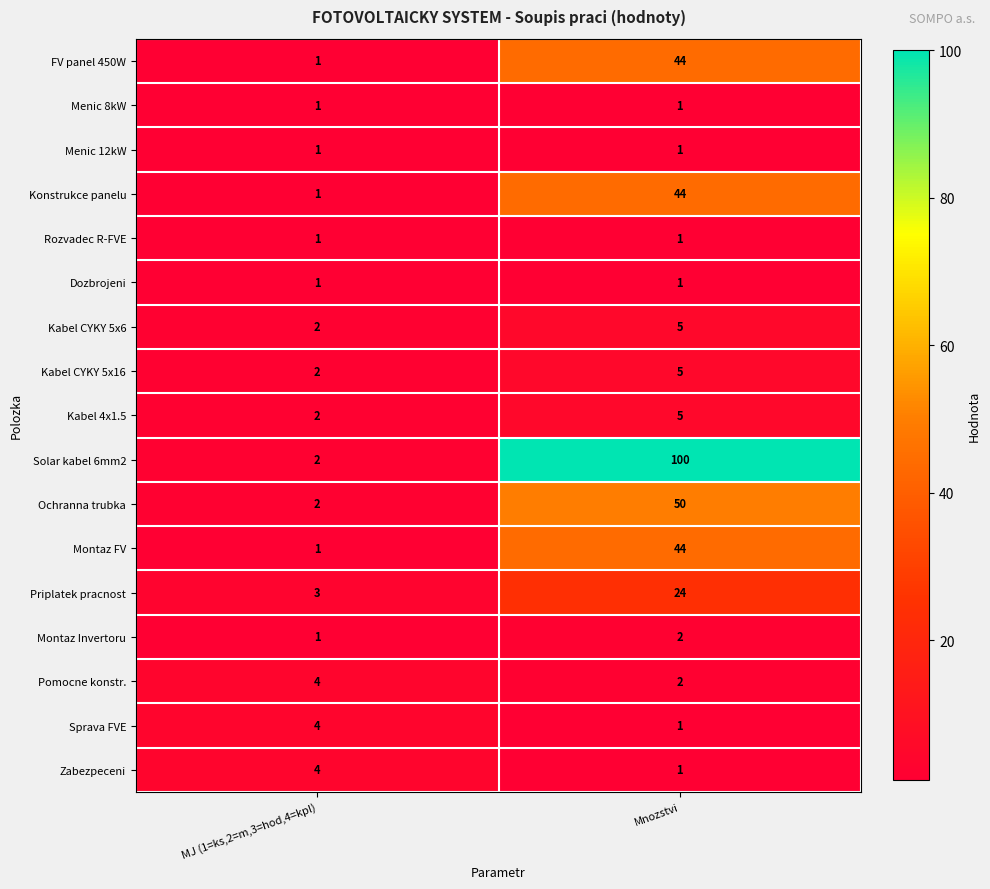

Which series has the widest spread of values?

Solar kabel 6mm2